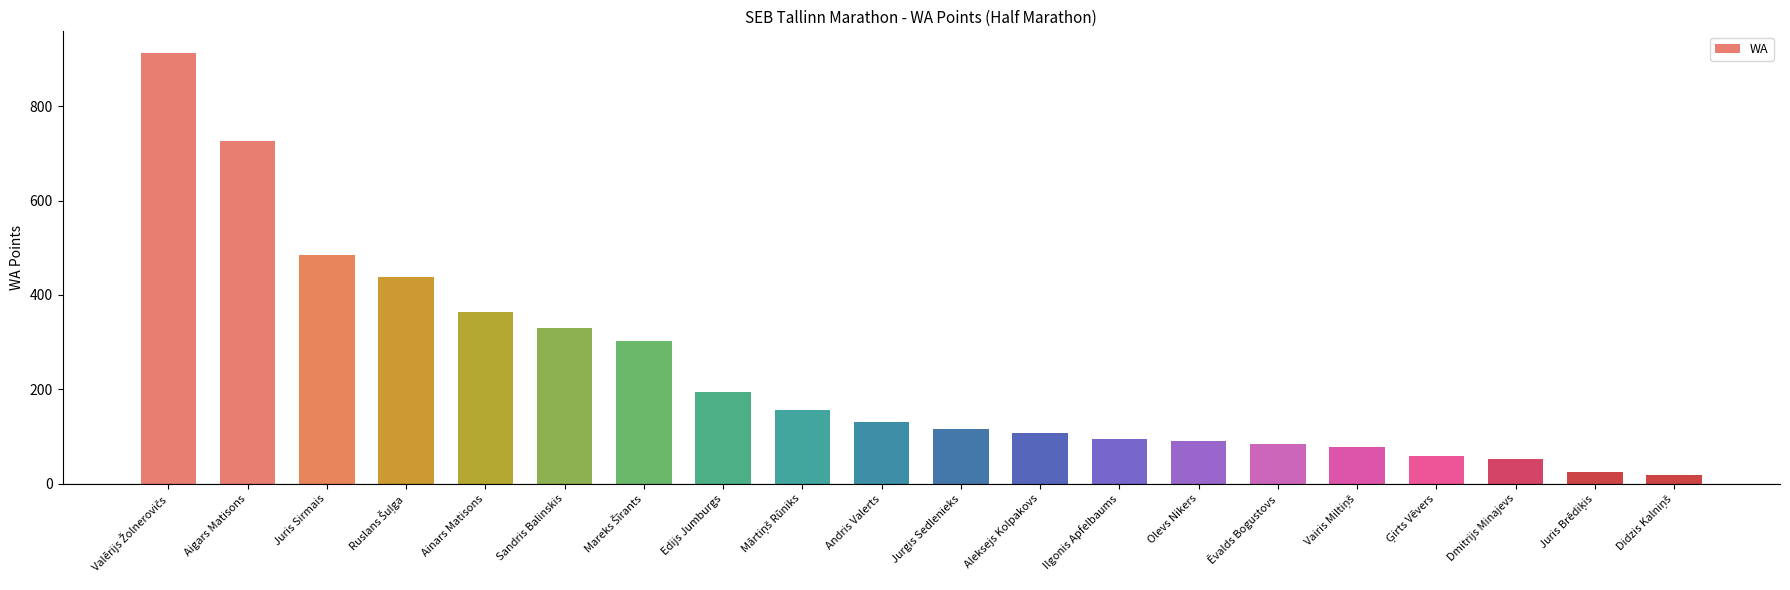

What is the value of the 7th bar from the left?

303